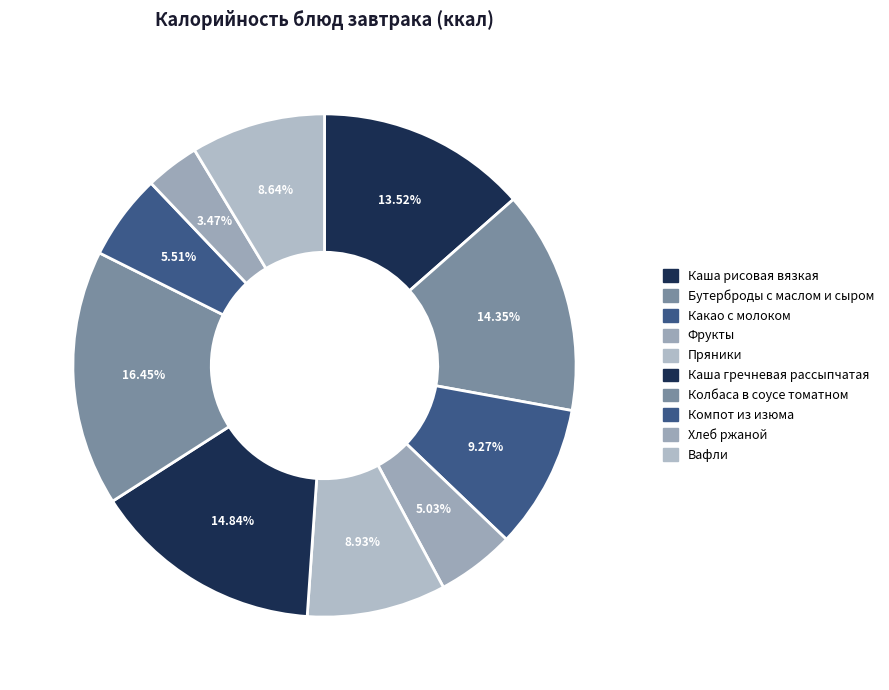

The Бутерброды с маслом и сыром slice represents 14% of the pie. True or false?

True